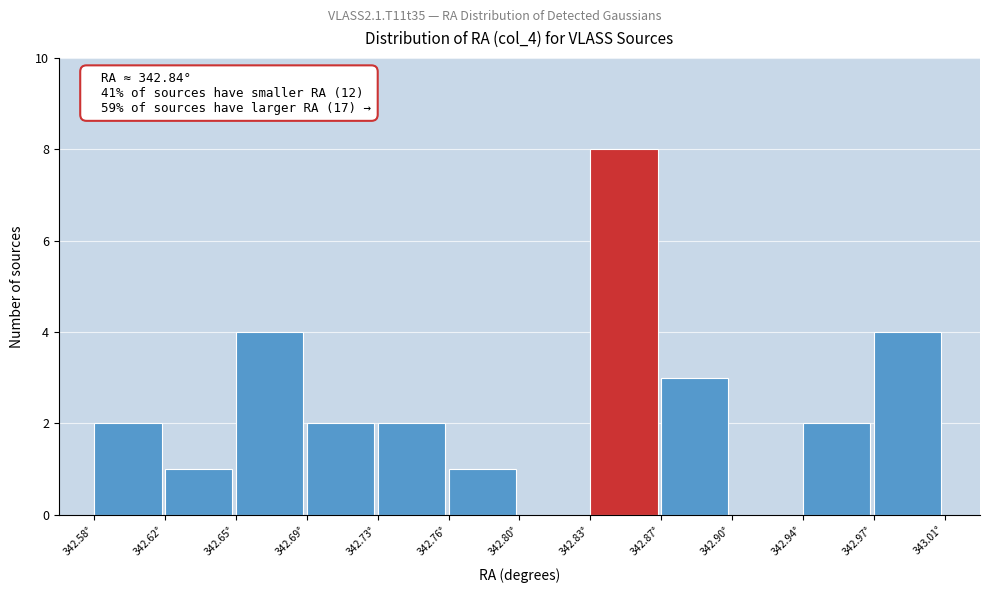

Reading left to right, extract all data points from this chart.

342.58°=2	342.62°=1	342.65°=4	342.69°=2	342.73°=2	342.76°=1	342.80°=0	342.83°=8	342.87°=3	342.90°=0	342.94°=2	342.97°=4